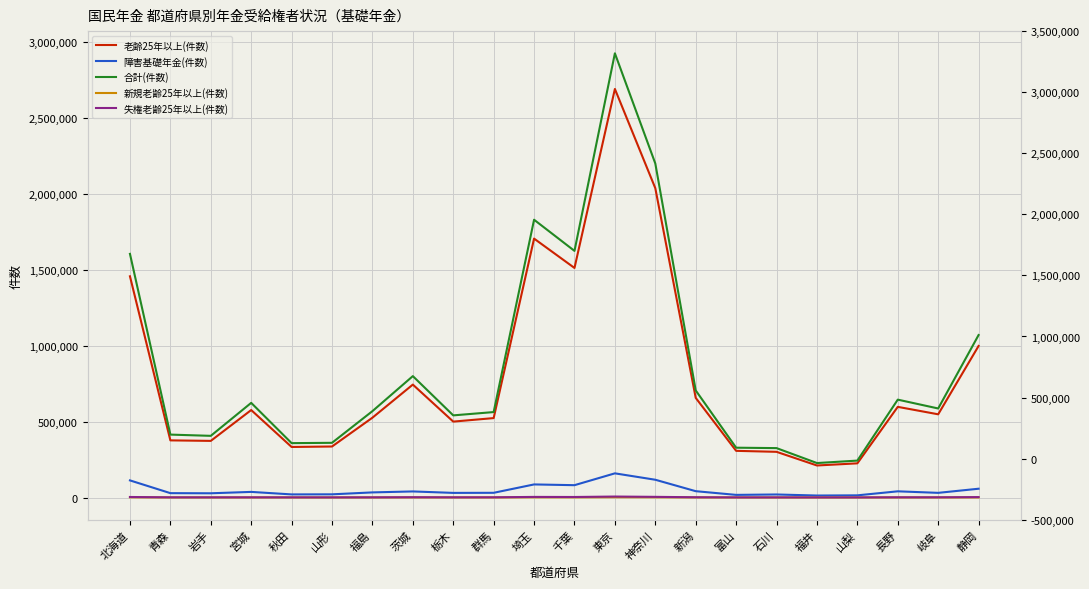

Reading left to right, what are all the values shown in this chart?

老齢25年以上(件数): 1456080	376096	372696	575709	332652	335700	525428	743291	499623	522760	1704252	1511038	2689219	2036117	655846	307184	300698	210799	224878	596698	547684	997619
障害基礎年金(件数): 112624	28672	27811	36909	20401	20927	33624	39944	30387	30953	86059	81135	159025	116901	41622	17270	19903	13032	14248	40708	30628	57806
合計(件数): 1603720	414104	405919	622983	357913	360032	568519	799077	540647	562413	1828468	1623425	2923904	2198702	704894	327847	325166	226831	242959	644214	586010	1069495
新規老齢25年以上(件数): 1313	381	295	444	288	236	321	603	418	366	1194	956	1754	1337	468	185	227	114	191	368	378	563
失権老齢25年以上(件数): 3422	1070	987	1075	847	775	973	1796	1101	1285	3940	3386	6315	4309	1623	680	669	557	536	1303	1239	2690